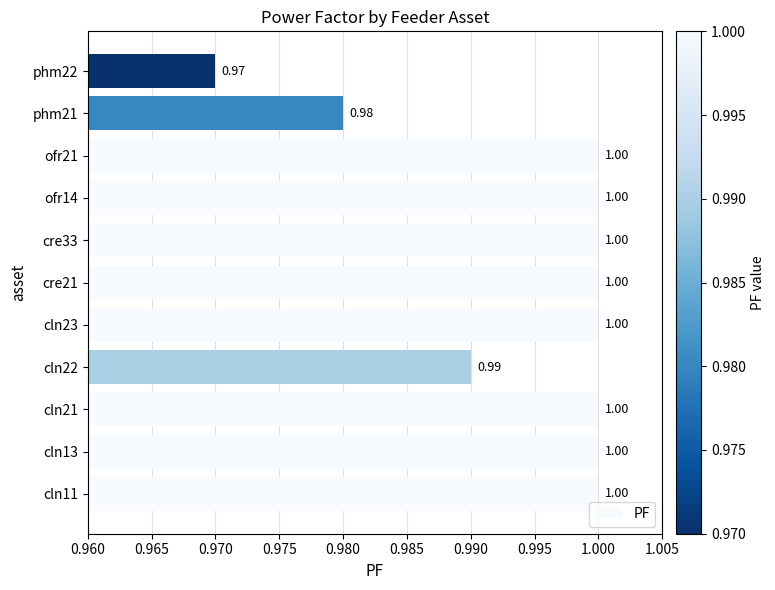

What is the average value?

1.0